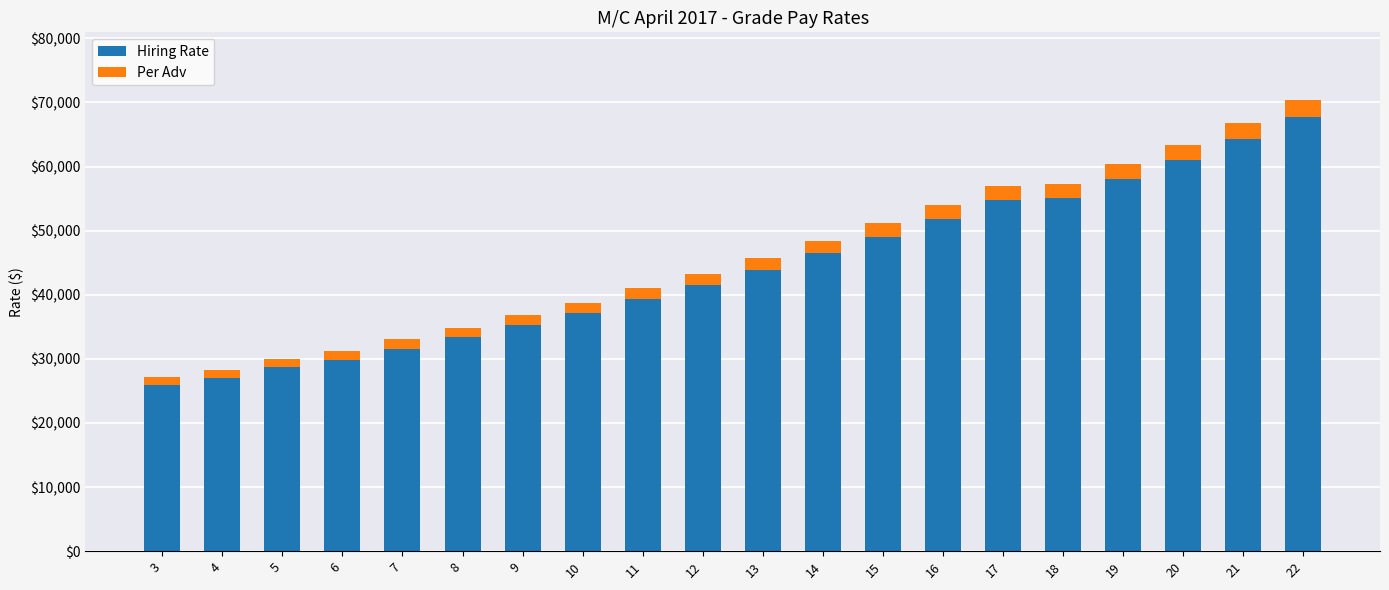

What are all the series names shown in the legend?

Hiring Rate, Per Adv